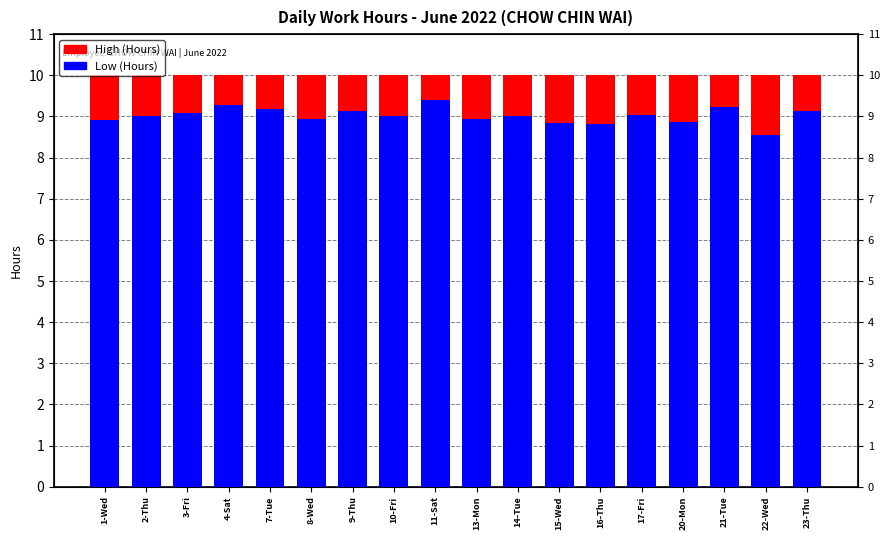

Rank the categories by High (Hours) value from lowest to highest.

1-Wed, 2-Thu, 3-Fri, 4-Sat, 7-Tue, 8-Wed, 9-Thu, 10-Fri, 11-Sat, 13-Mon, 14-Tue, 15-Wed, 16-Thu, 17-Fri, 20-Mon, 21-Tue, 22-Wed, 23-Thu